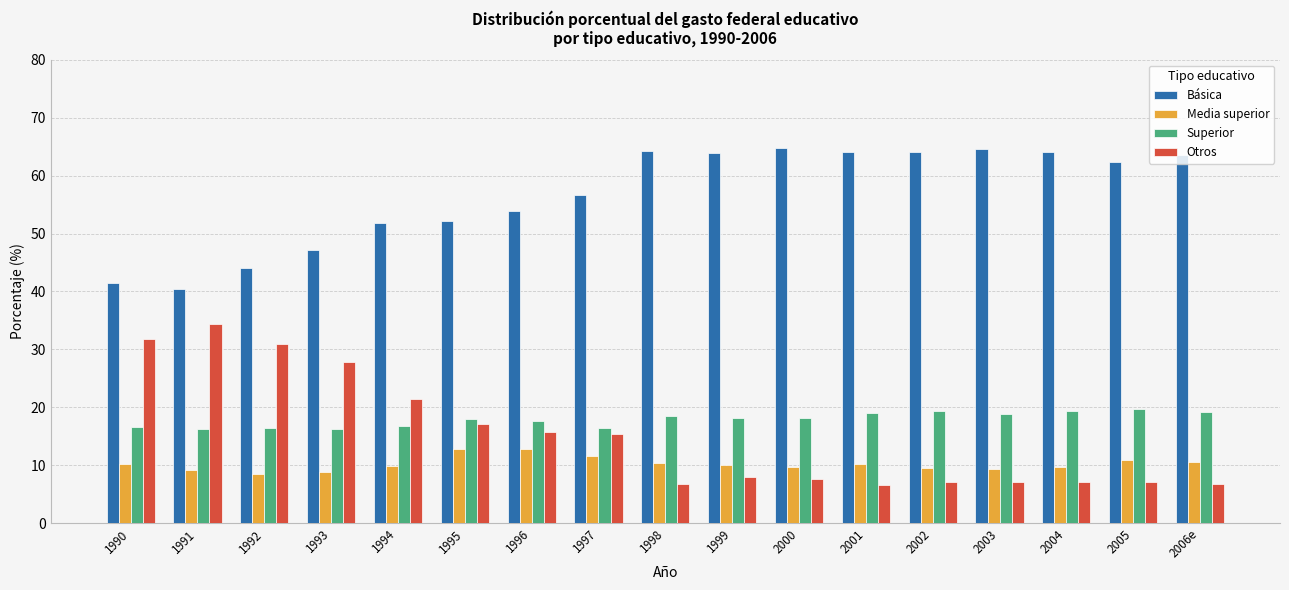

True or false: Básica has a value of 64.0 at 2004.

True